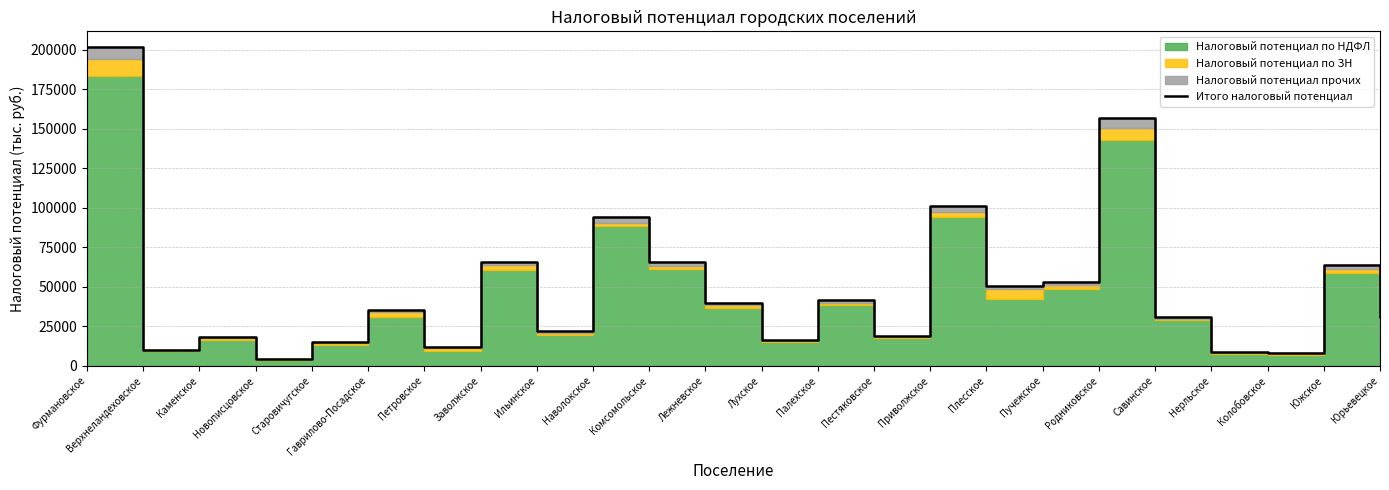

How many lines are shown in the chart?

1